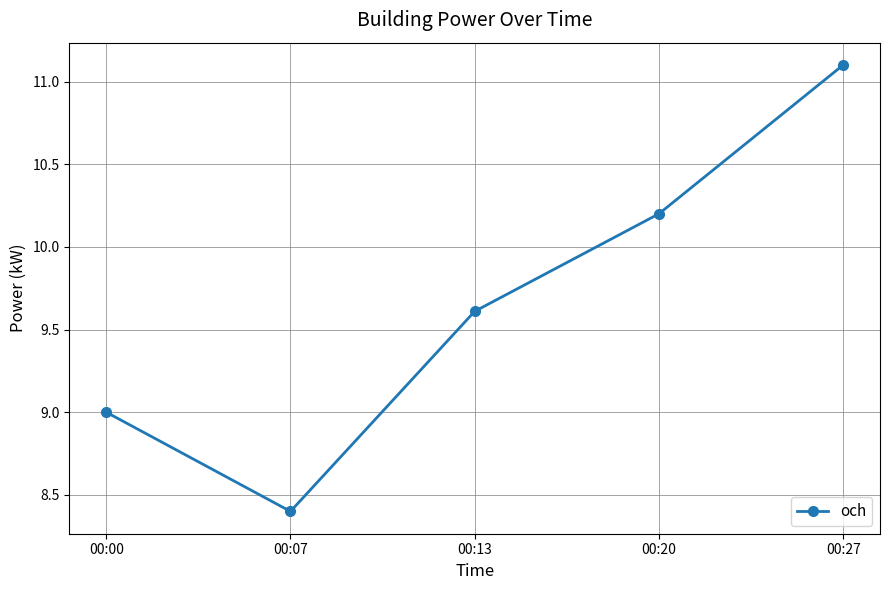

Rank the categories by value from lowest to highest.

00:07, 00:00, 00:13, 00:20, 00:27